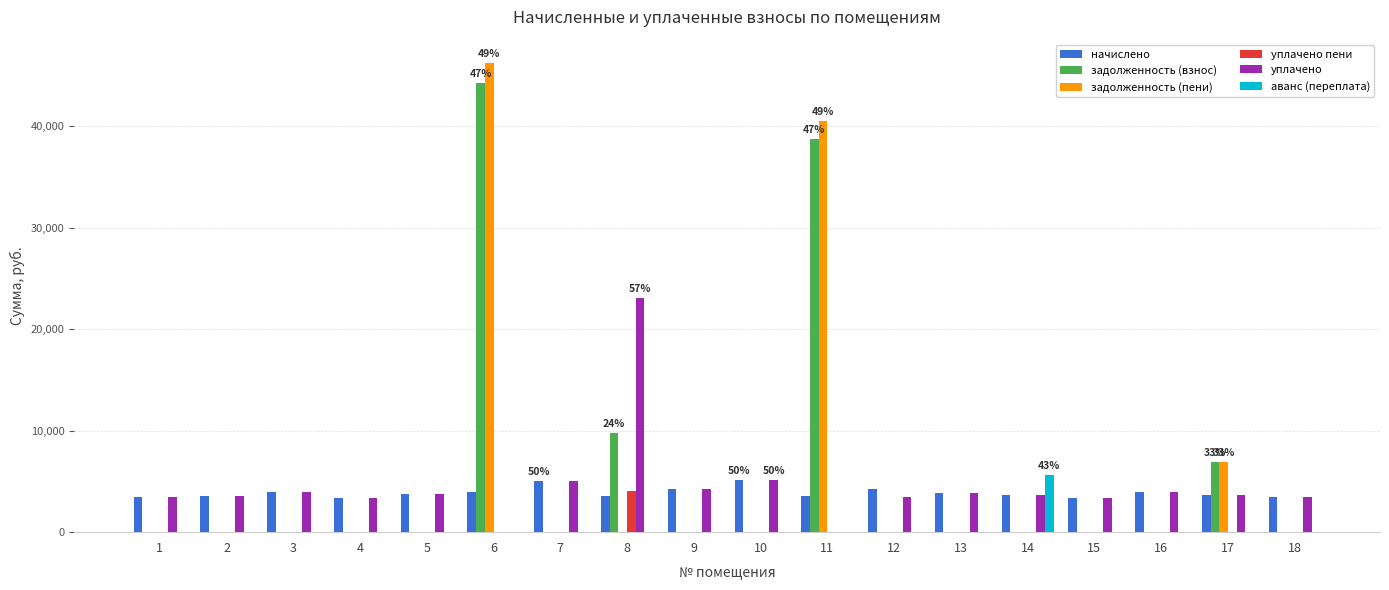

How many series are shown in this chart?

6